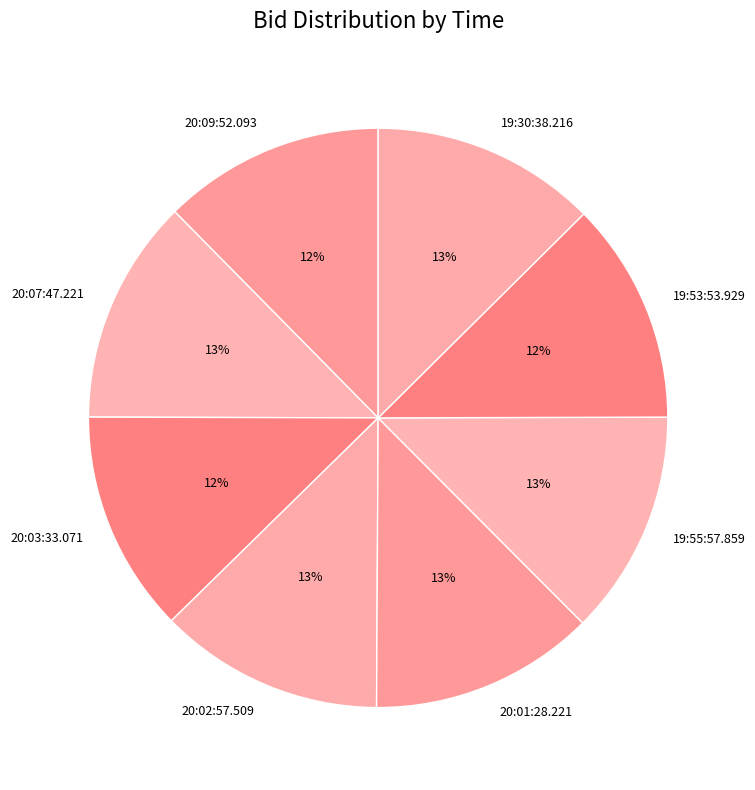

Is there a majority slice in this chart?

No